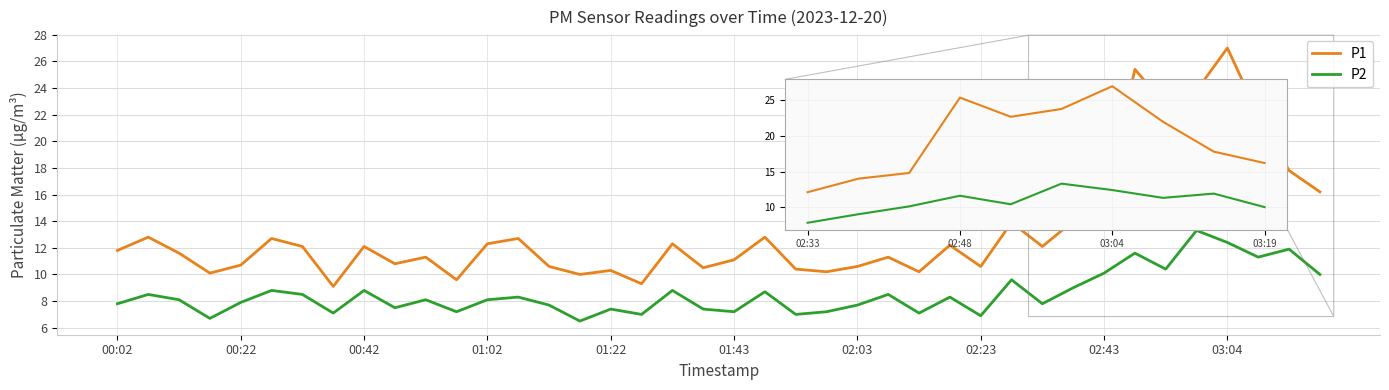

Which series has the widest spread of values?

P1